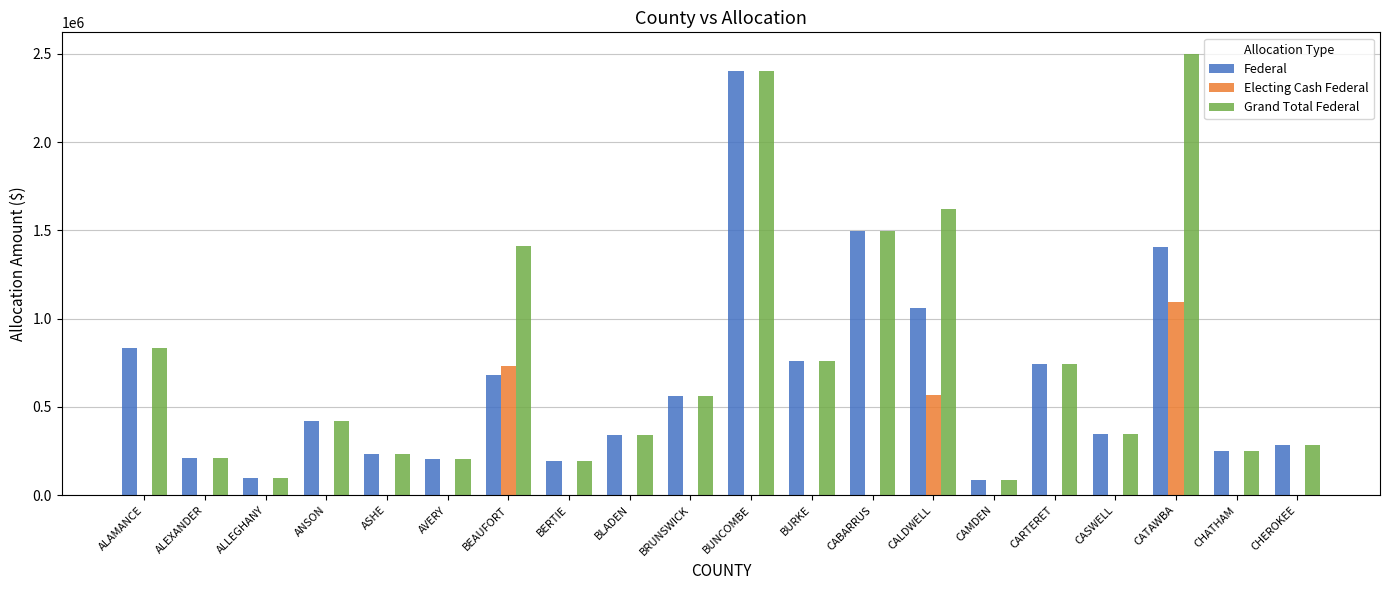

Where is Grand Total Federal nearest to the value 1292032?

BEAUFORT